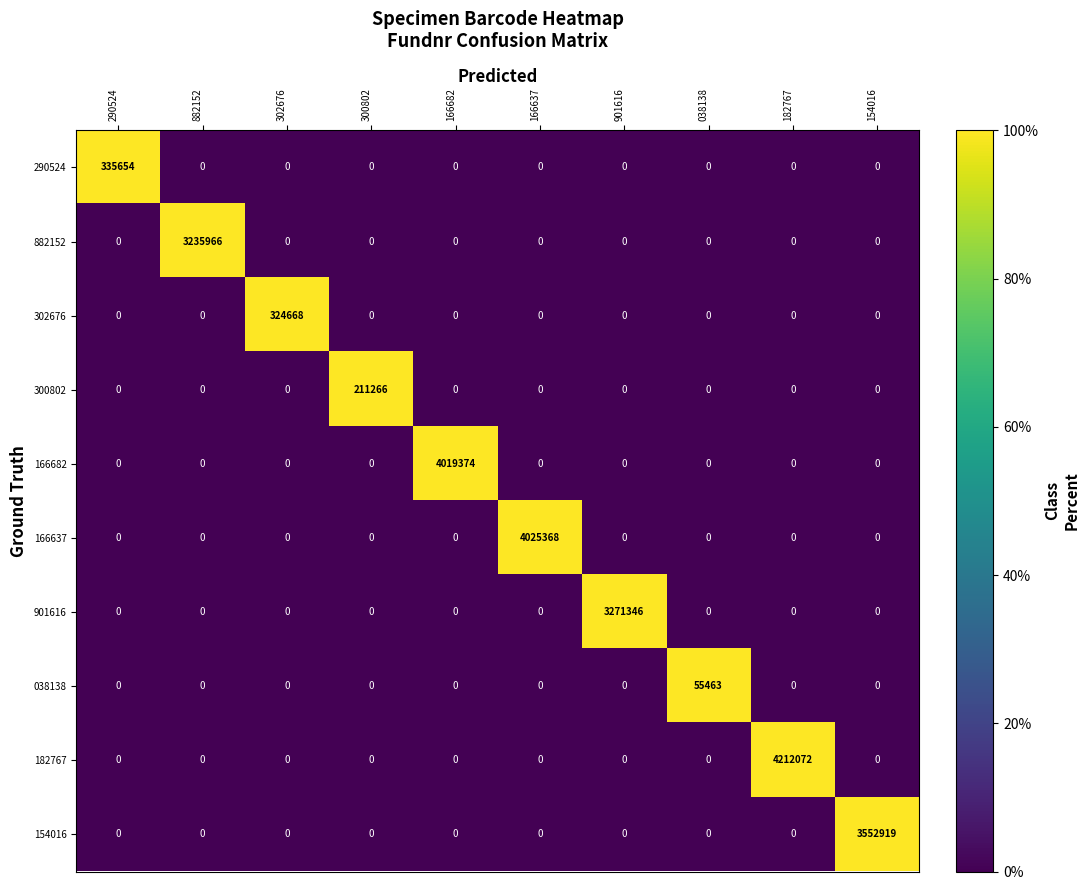

The value of 182767 at 290524 is 0. True or false?

True